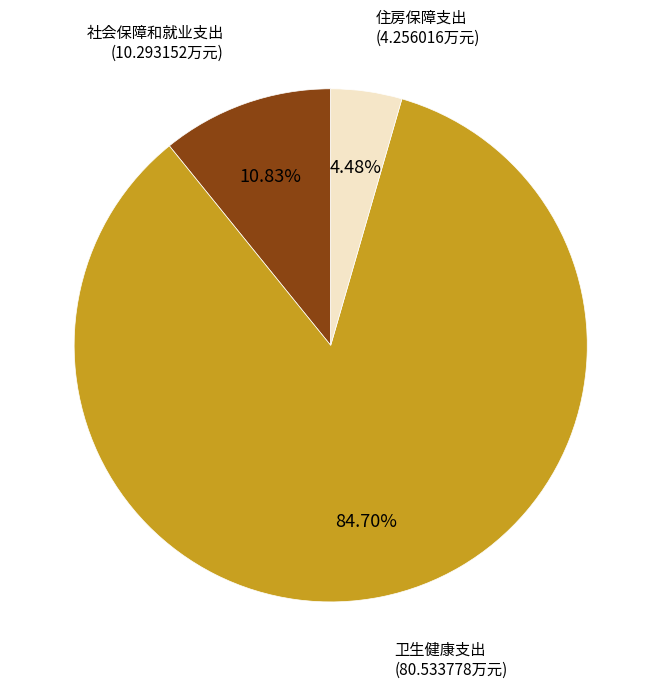

The 住房保障支出 slice represents 14% of the pie. True or false?

False